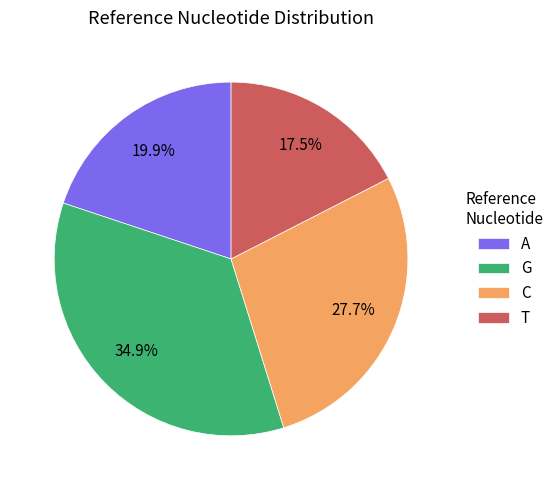

Which slice is the largest?

G